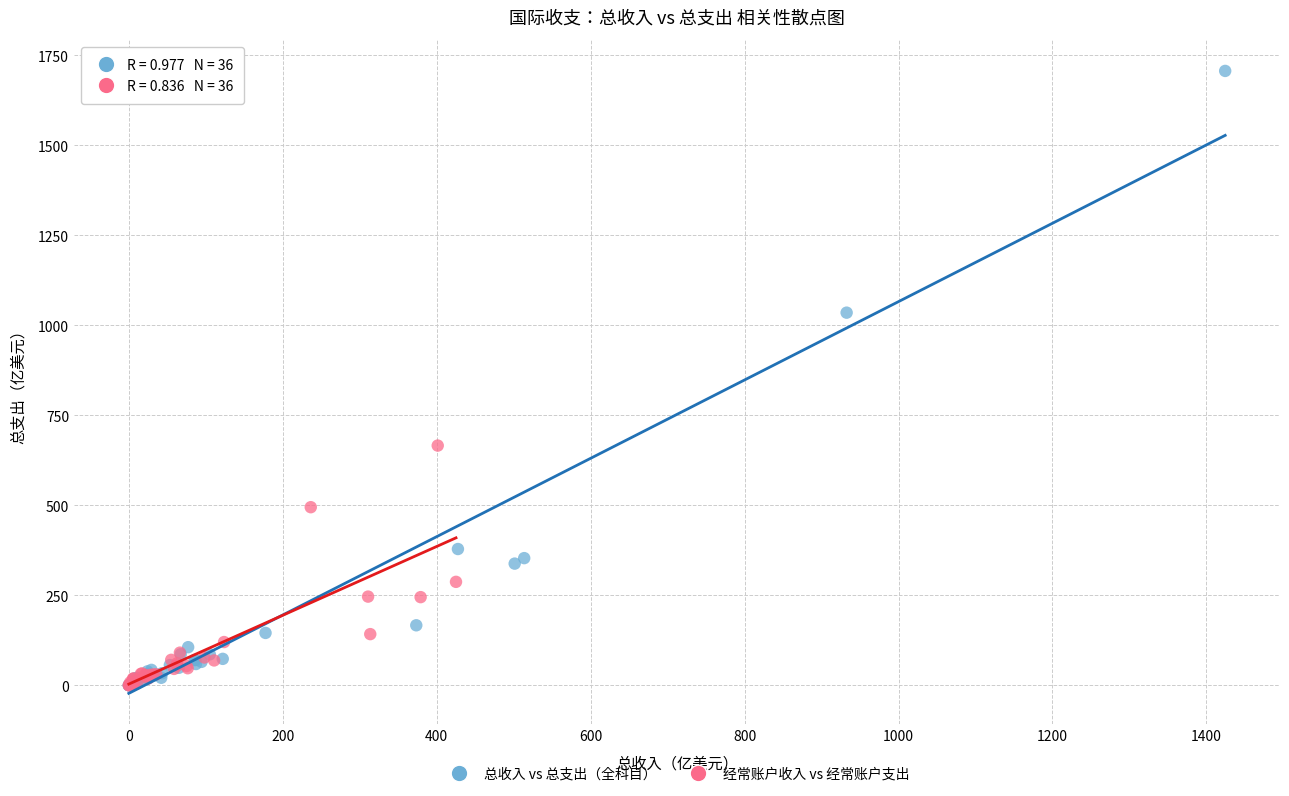

Which series has the widest spread of Y values?

总收入 vs 总支出（全科目）